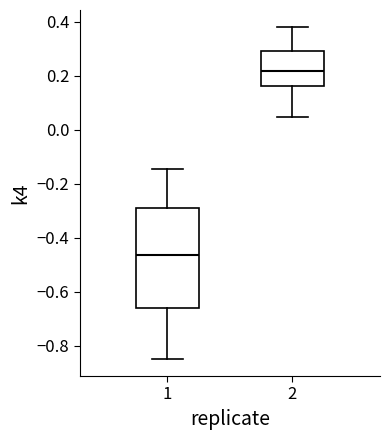

Which box's median line is the highest?

2